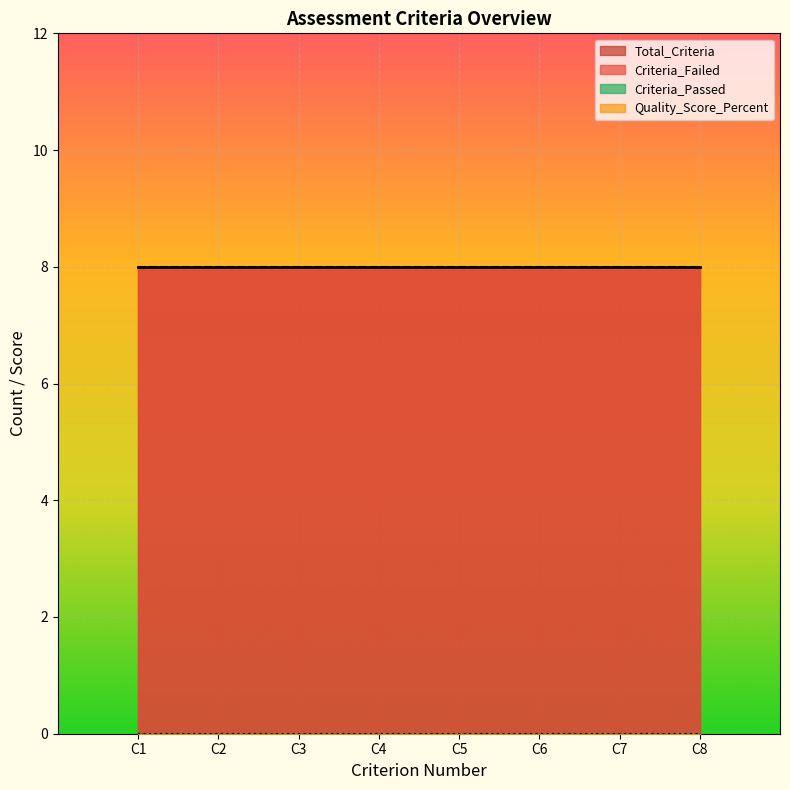

True or false: Quality_Score_Percent and Criterion_Number cross at least once.

False